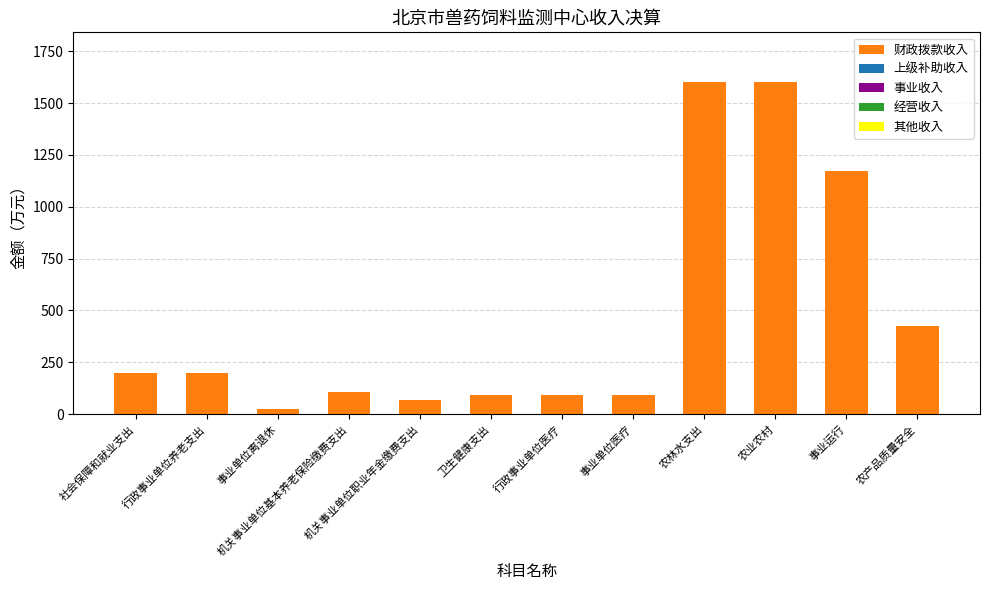

What is the maximum value for 财政拨款收入?

1600.5